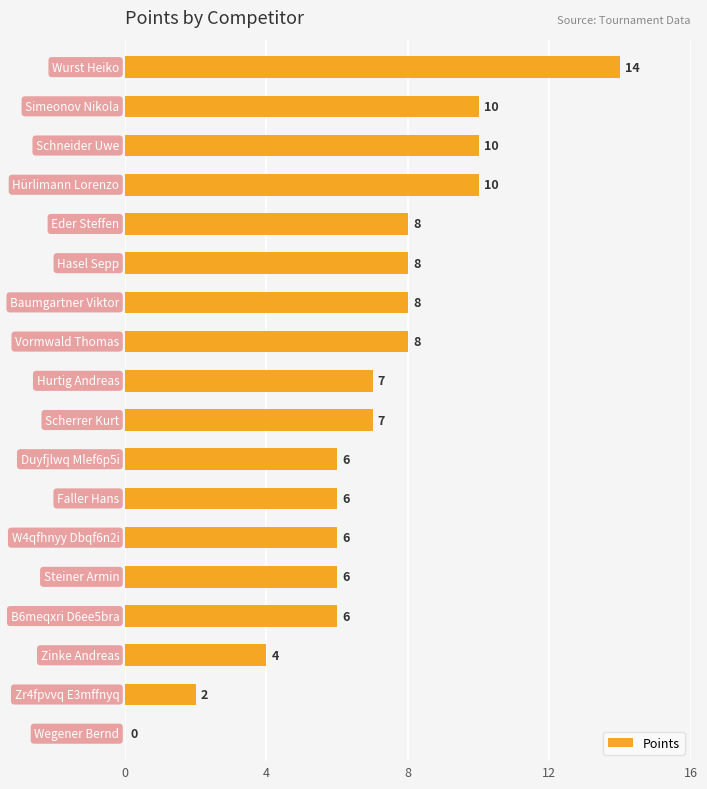

What is the maximum value shown in the chart?

14